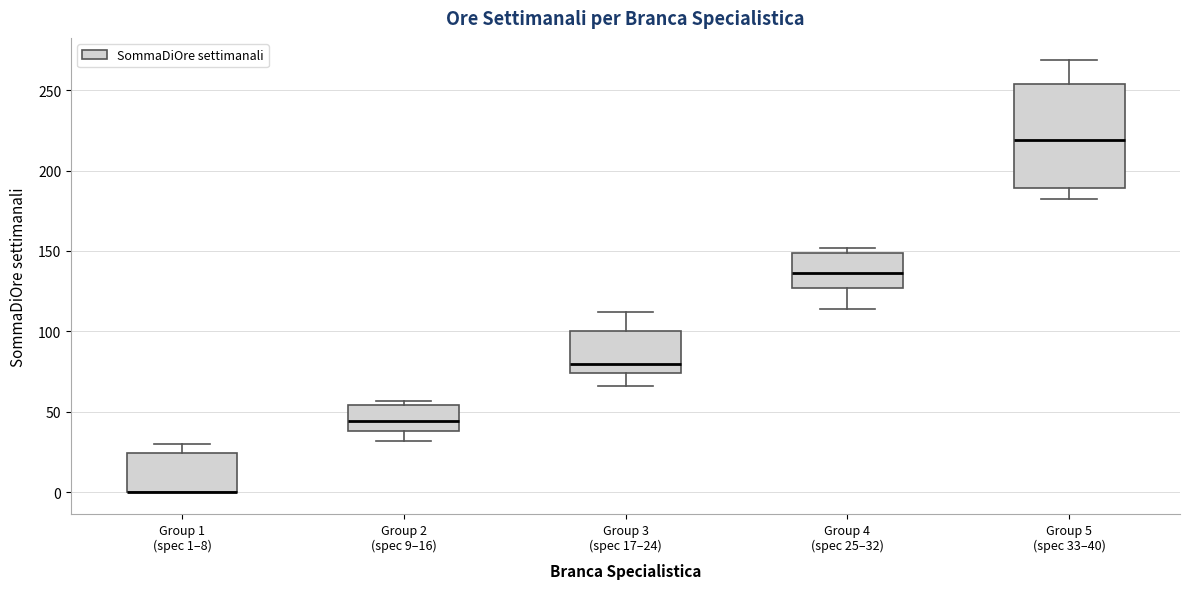

Reading left to right, read every box against the y-axis: the position of its median line, the range the box covers, and the ends of its whiskers. The values are not printed on the chart, so give them approximately, as read against the axis.

Group 1 (spec 1–8): median 0 (drawn on the box's lower edge), box 0 to 25, whiskers 0 to 30
Group 2 (spec 9–16): median 45, box 40 to 55, whiskers 30 to 55 (just above the box's upper edge)
Group 3 (spec 17–24): median 80, box 75 to 100, whiskers 65 to 110
Group 4 (spec 25–32): median 135, box 125 to 150, whiskers 115 to 150 (just above the box's upper edge)
Group 5 (spec 33–40): median 220, box 190 to 255, whiskers 180 to 270